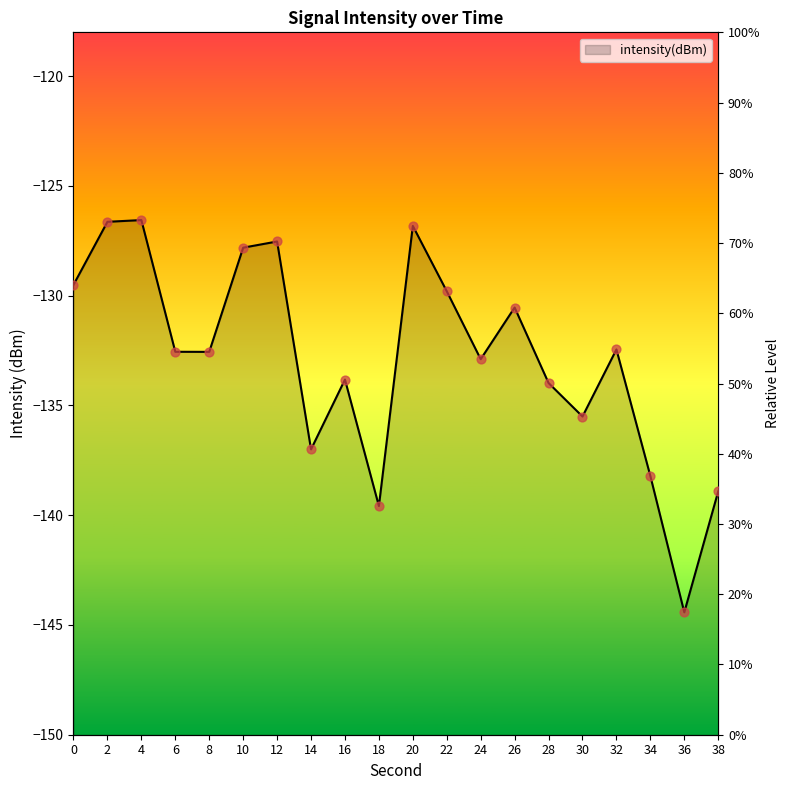

Which has a higher value, 32 or 38?

32